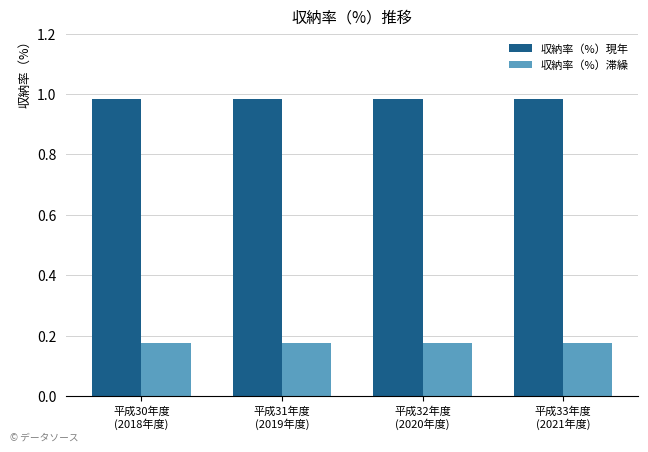

Which series has the largest total across all categories?

収納率（%）現年